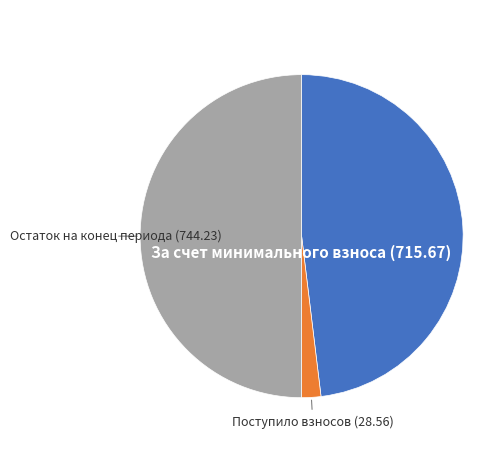

True or false: Поступило взносов accounts for 2% of the total.

True